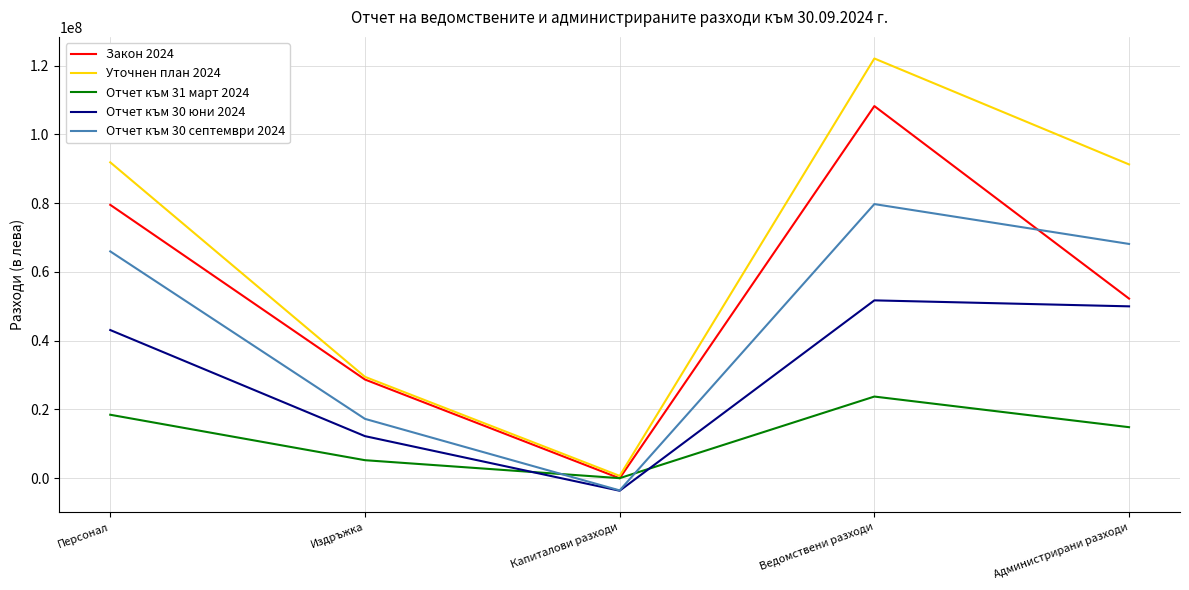

How many values in the Отчет към 31 март 2024 series are below 14853262?

2